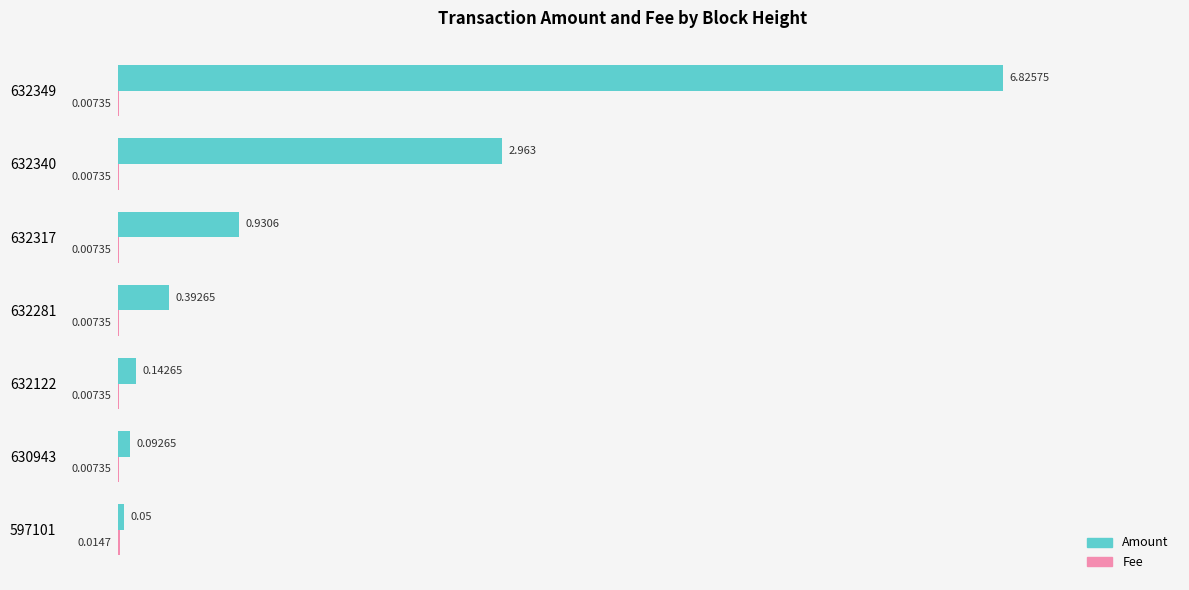

Which series has the largest range (max minus min)?

Amount